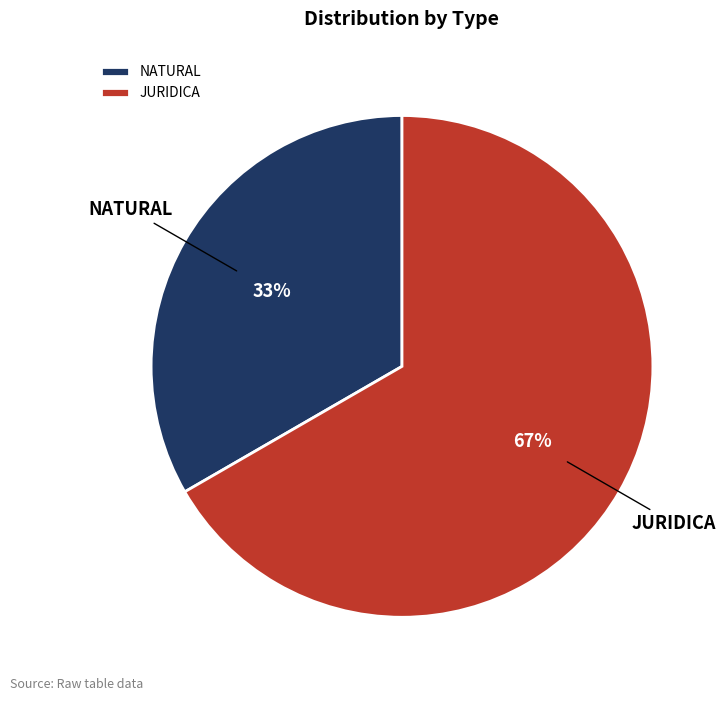

Which has a higher value, JURIDICA or NATURAL?

JURIDICA